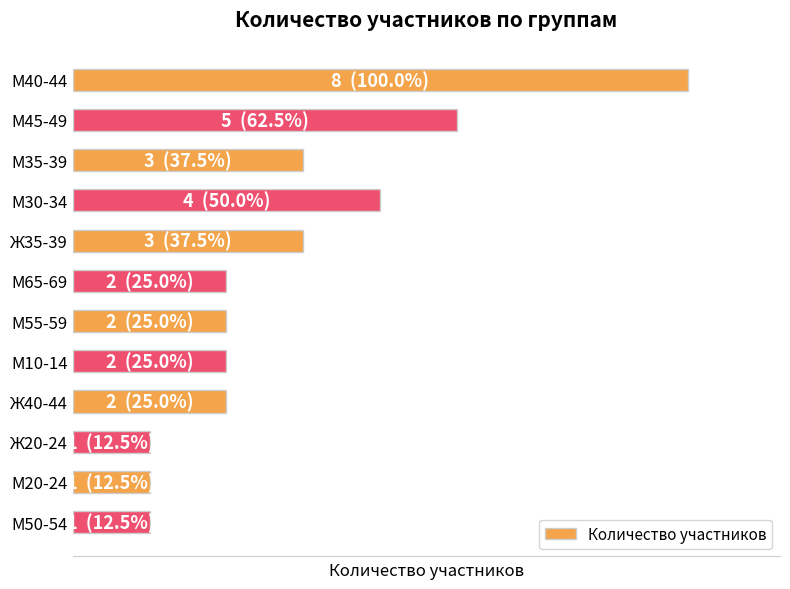

Count the values in the range 2 to 4.

7